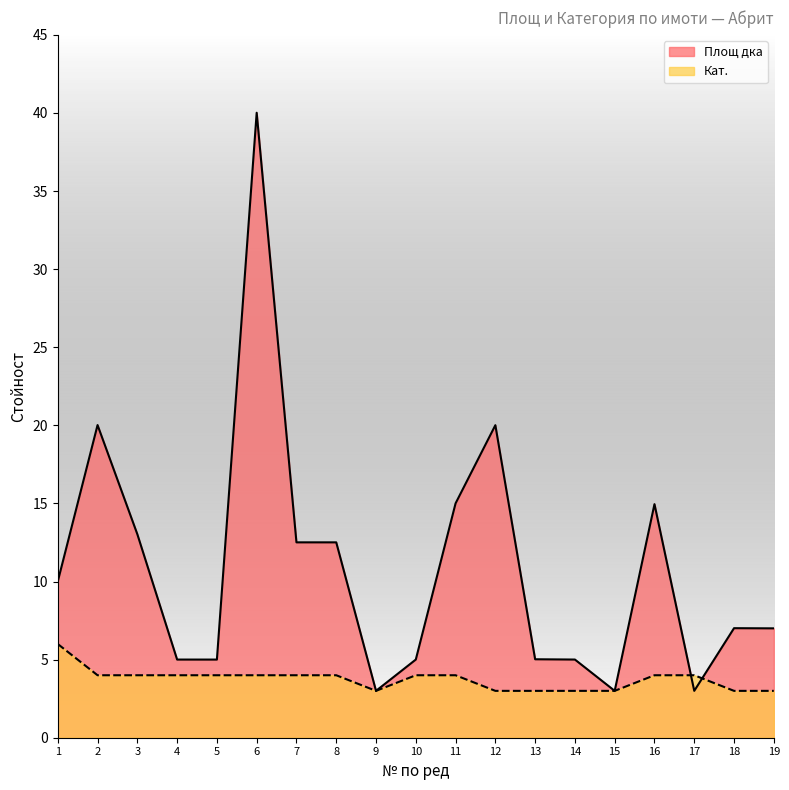

What is the average value of the Кат. series?

3.7